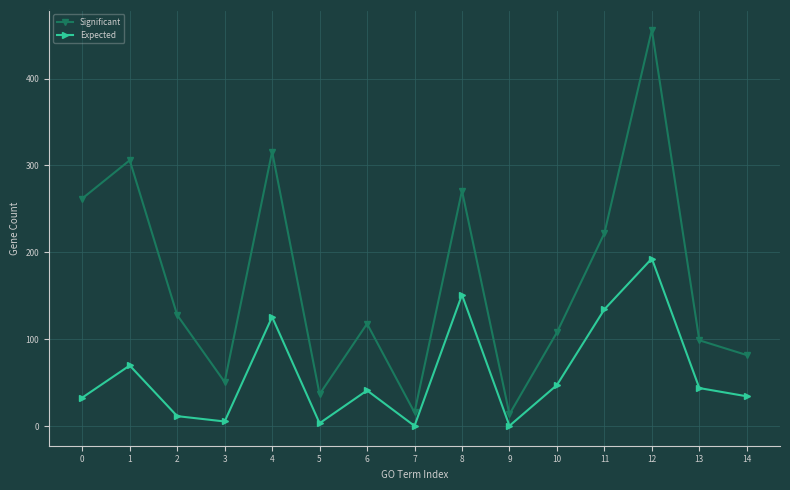

True or false: Significant and Expected intersect in this chart.

False